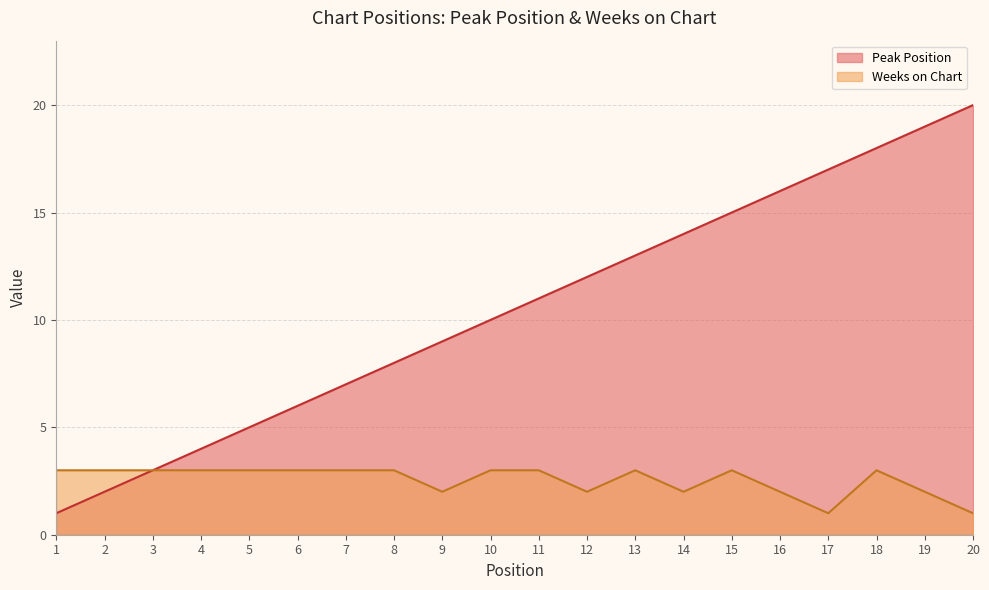

True or false: Peak Position and Weeks on Chart cross at least once.

False